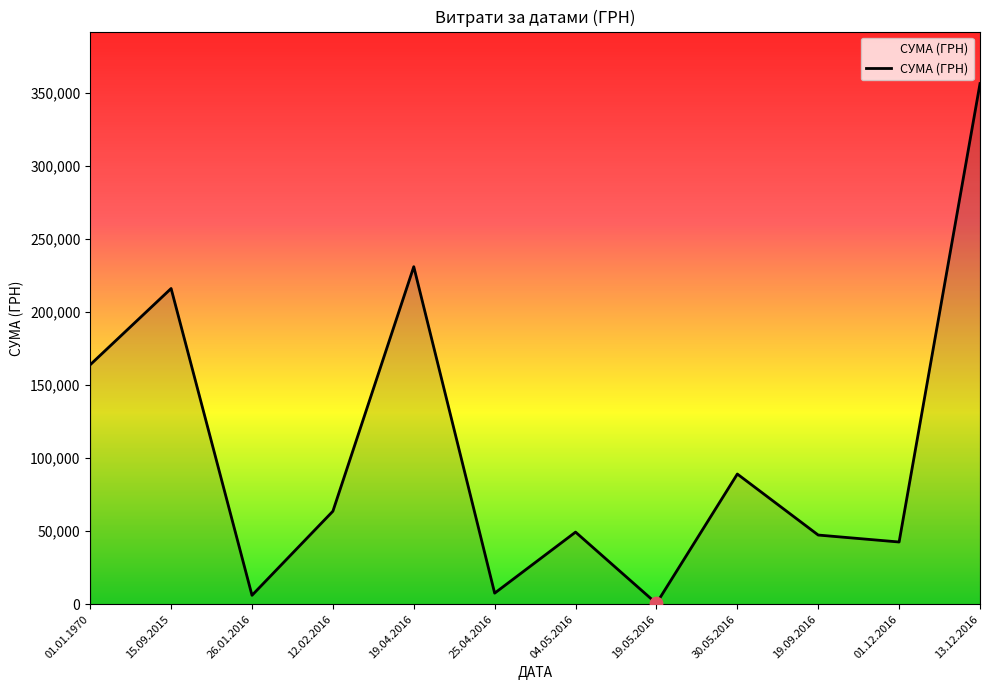

Between 19.05.2016 and 15.09.2015, which is larger?

15.09.2015